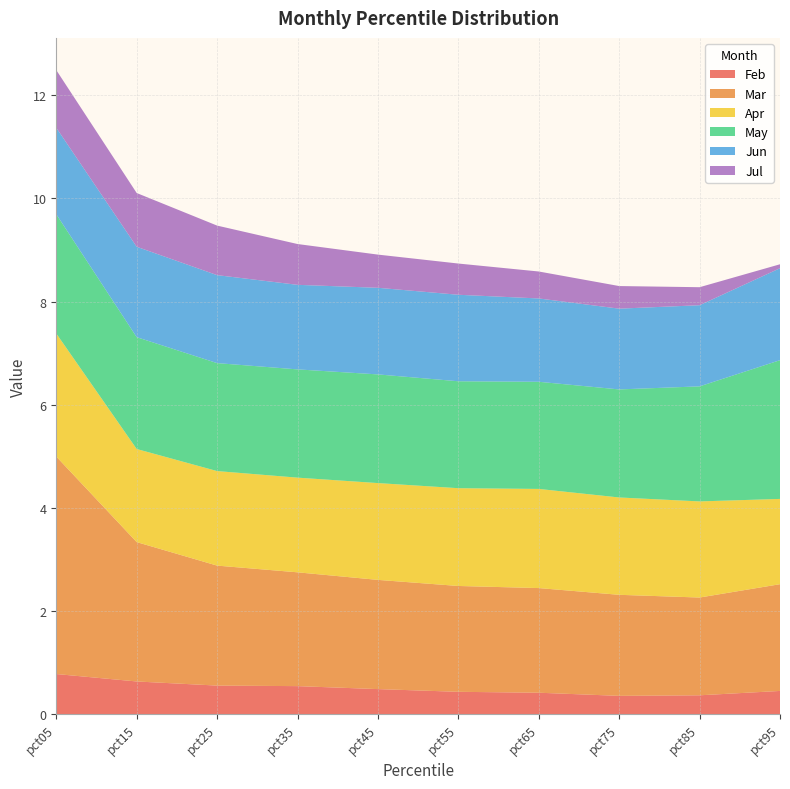

Reading left to right, list all the values displayed in this chart.

Feb: pct05=0.8	pct15=0.6	pct25=0.6	pct35=0.5	pct45=0.5	pct55=0.4	pct65=0.4	pct75=0.4	pct85=0.4	pct95=0.5
Mar: pct05=4.2	pct15=2.7	pct25=2.3	pct35=2.2	pct45=2.1	pct55=2.1	pct65=2.0	pct75=2.0	pct85=1.9	pct95=2.1
Apr: pct05=2.4	pct15=1.8	pct25=1.8	pct35=1.8	pct45=1.9	pct55=1.9	pct65=1.9	pct75=1.9	pct85=1.9	pct95=1.7
May: pct05=2.3	pct15=2.2	pct25=2.1	pct35=2.1	pct45=2.1	pct55=2.1	pct65=2.1	pct75=2.1	pct85=2.2	pct95=2.7
Jun: pct05=1.7	pct15=1.8	pct25=1.7	pct35=1.6	pct45=1.7	pct55=1.7	pct65=1.6	pct75=1.6	pct85=1.6	pct95=1.8
Jul: pct05=1.1	pct15=1.0	pct25=1.0	pct35=0.8	pct45=0.6	pct55=0.6	pct65=0.5	pct75=0.4	pct85=0.3	pct95=0.1